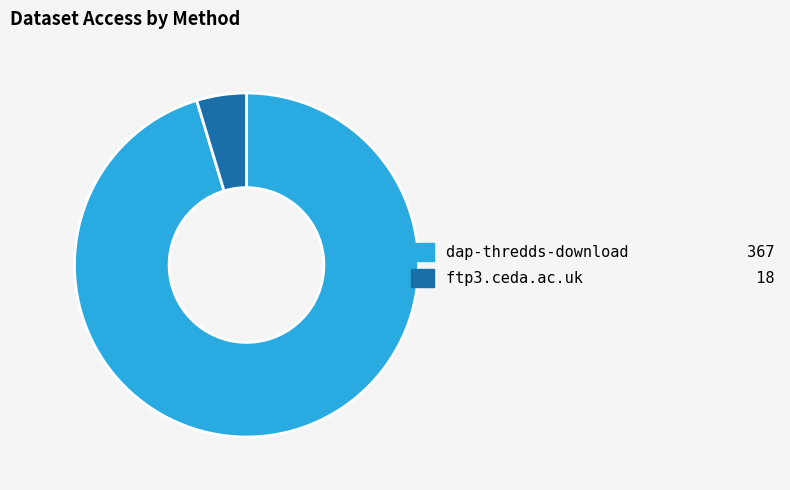

The dap-thredds-download slice represents 87% of the pie. True or false?

False